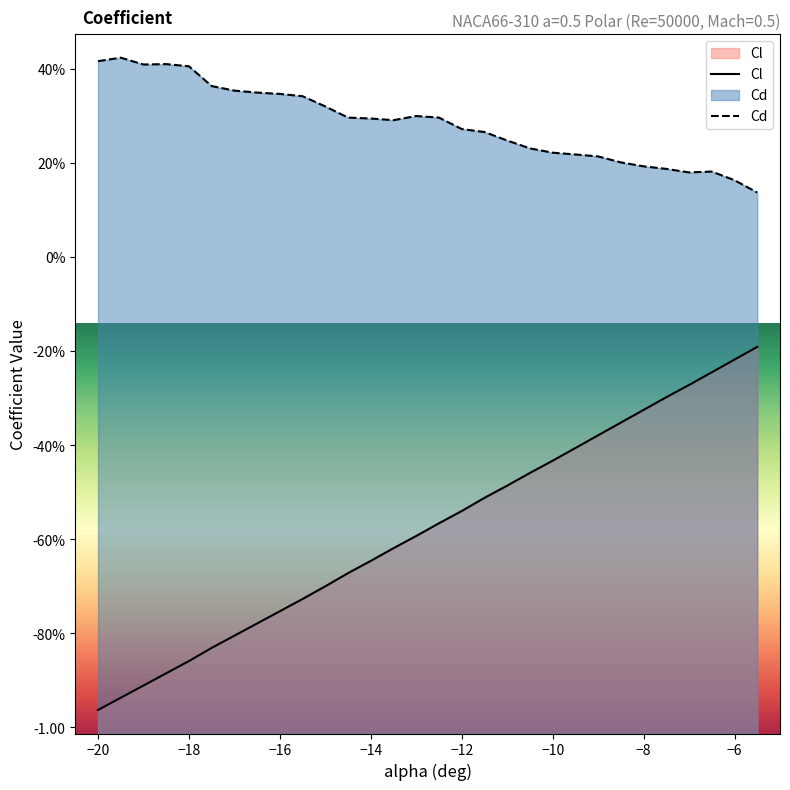

True or false: Cd has a value of 0.2 at −20.

False